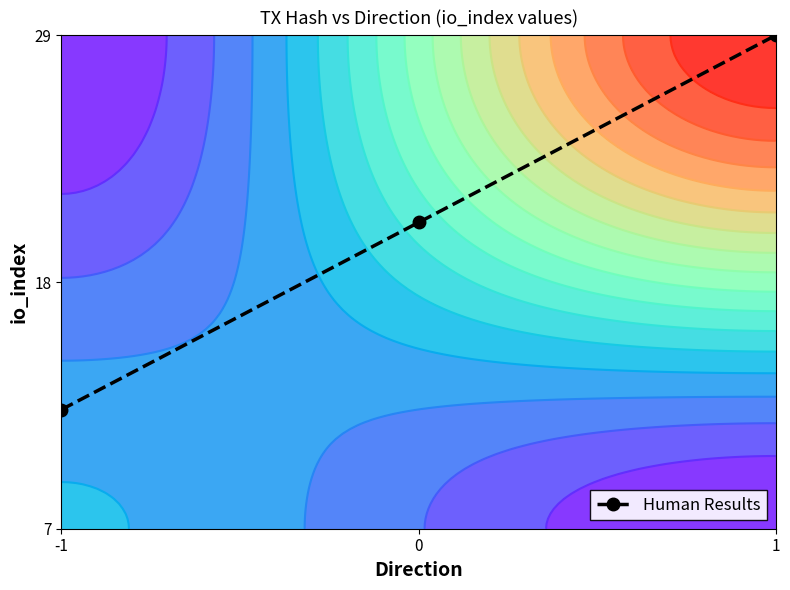

Rank the categories by value from highest to lowest.

1, 0, -1